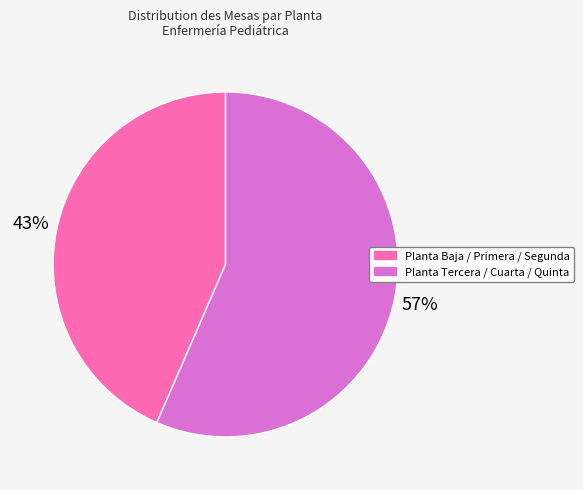

Is the sum of Planta Baja / Primera / Segunda and Planta Tercera / Cuarta / Quinta greater than half?

Yes